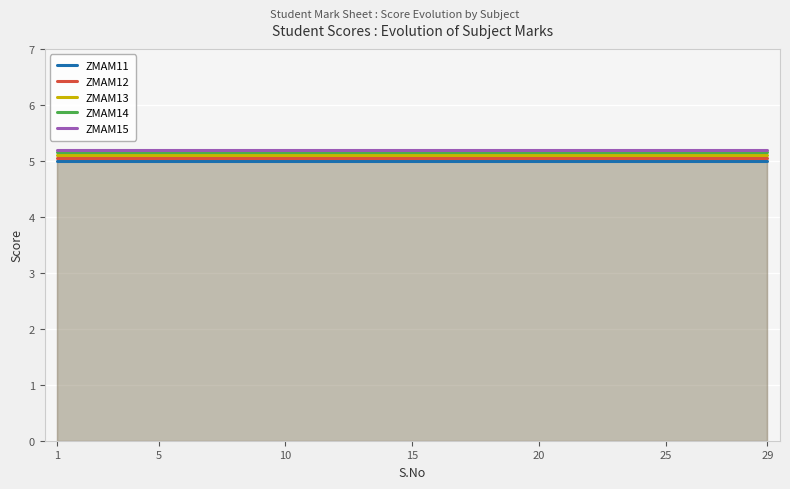

The value of ZMAM13 at 1 is 5.1. True or false?

True